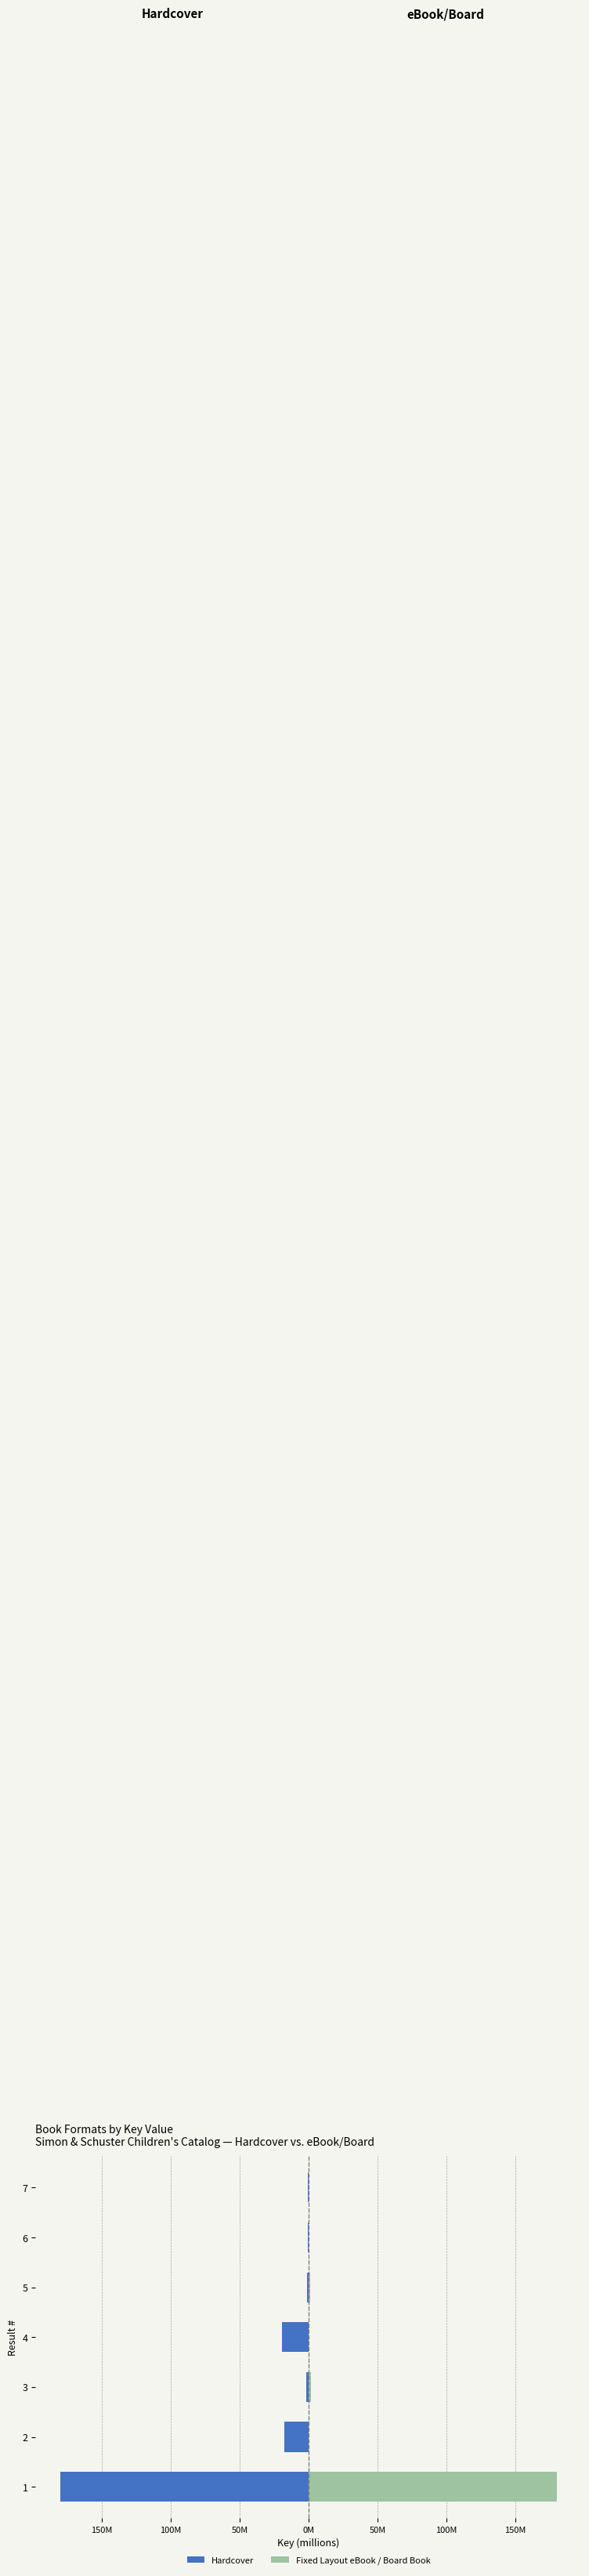

What is the minimum value shown in the chart?

-180.0